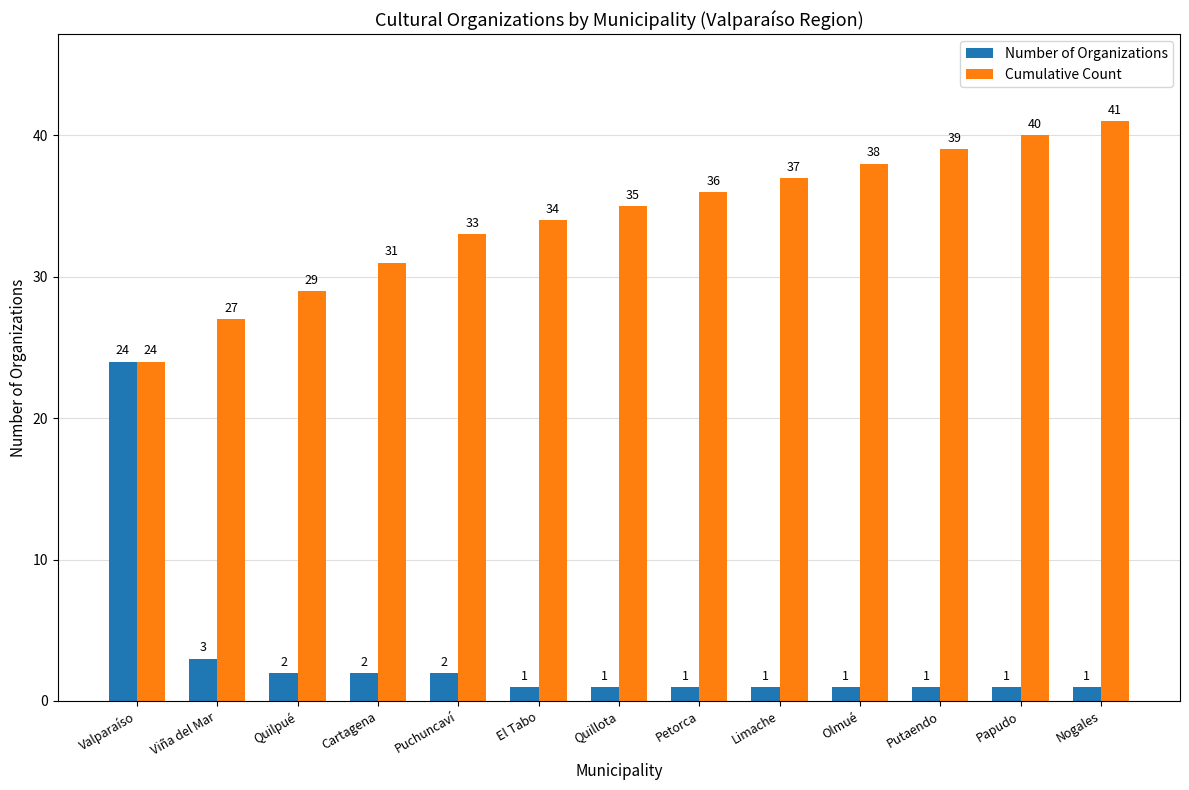

Which series changed the most between Cartagena and Nogales?

Cumulative Count